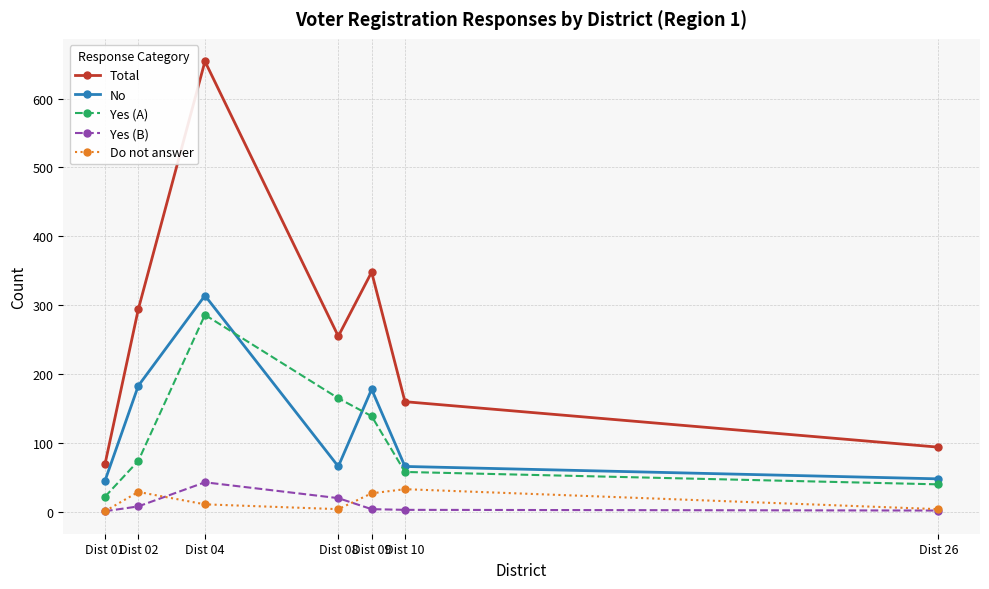

True or false: Yes (A) and Do not answer cross at least once.

False